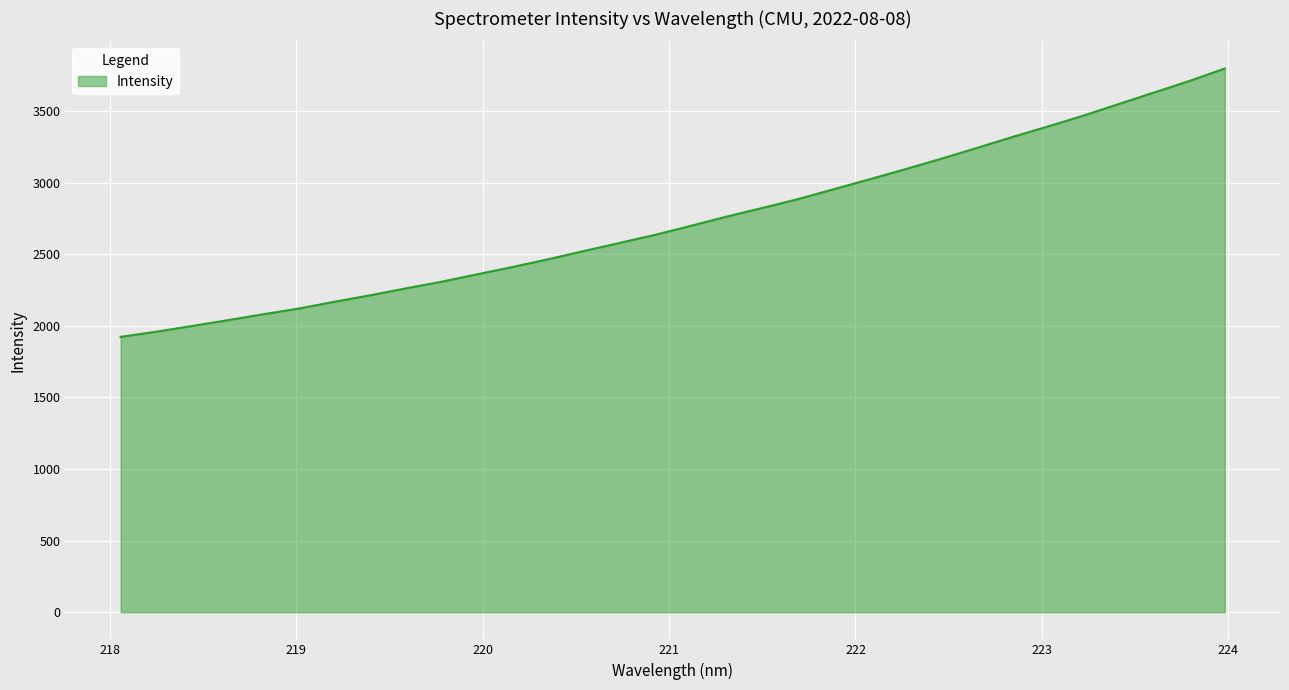

What is the smallest value displayed?

1923.4